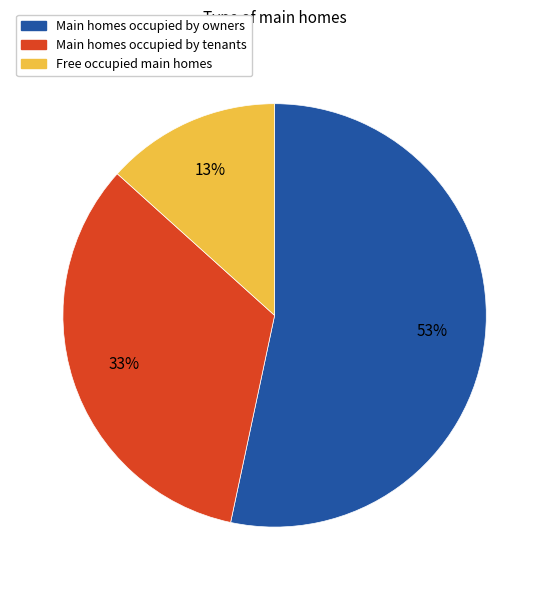

Is there a majority slice in this chart?

Yes